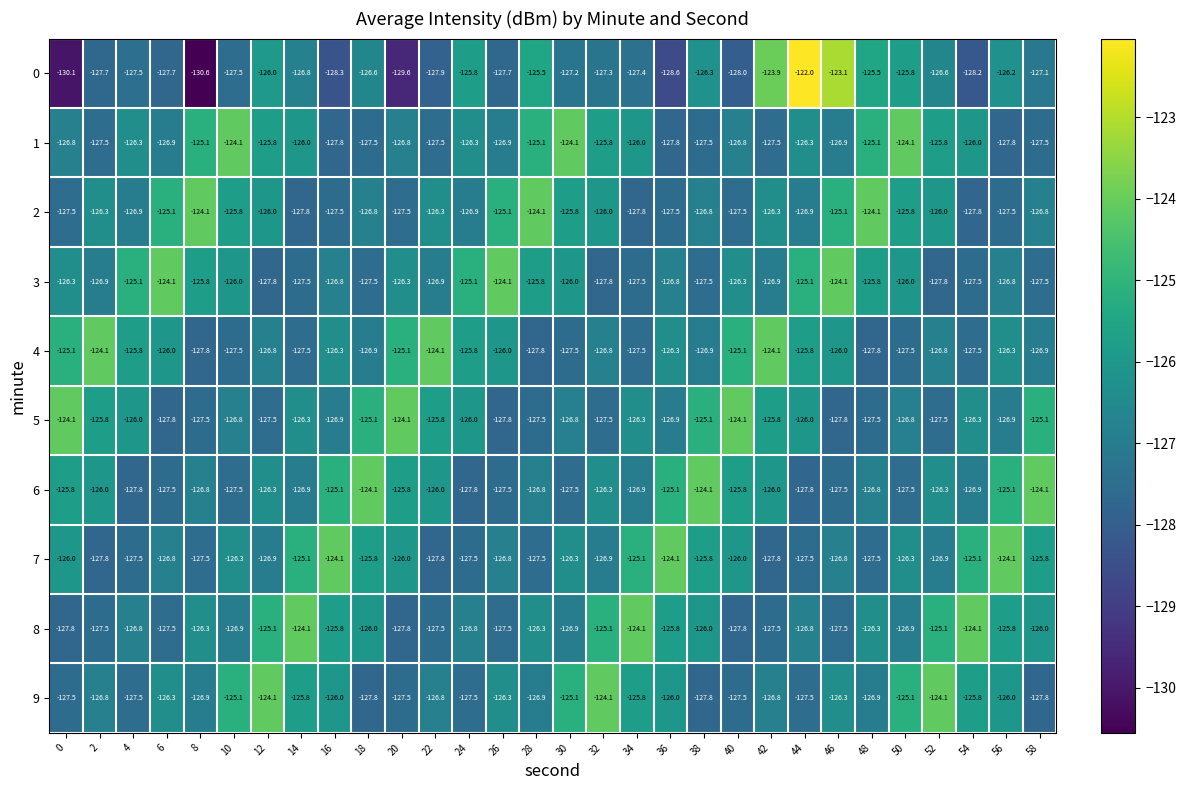

The value of 3 at 42 is -126.9. True or false?

True